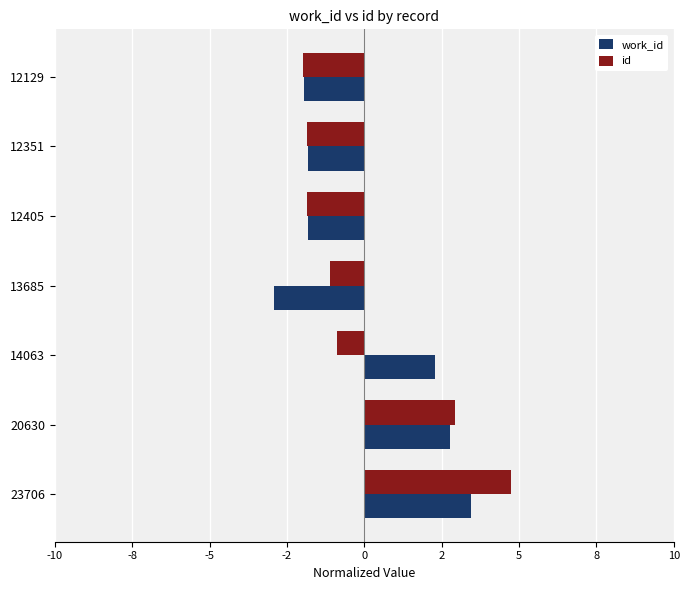

Reading right to left, extract all data points from this chart.

work_id: 3.5	2.8	2.3	-2.9	-1.8	-1.8	-2.0
id: 4.7	2.9	-0.9	-1.1	-1.8	-1.9	-2.0